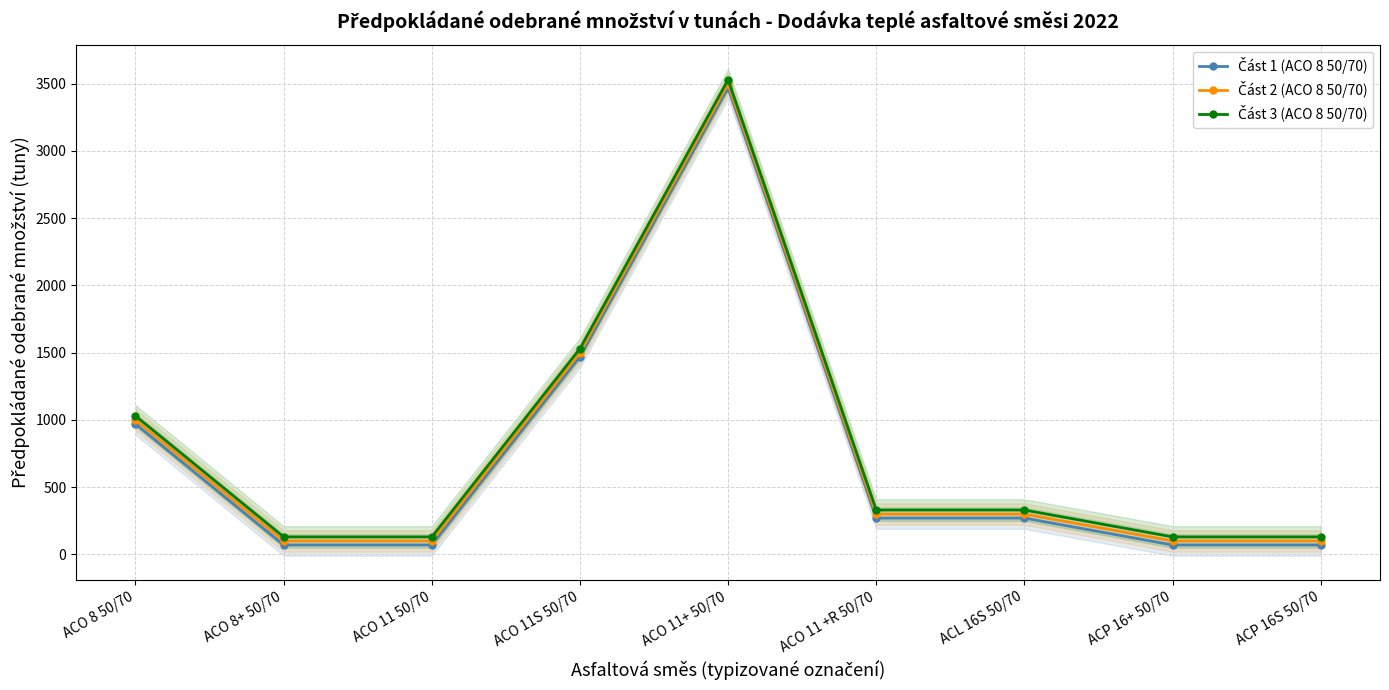

What is the sum of the Část 1 (ACO 8 50/70) values at ACO 11 +R 50/70 and ACP 16+ 50/70?

340